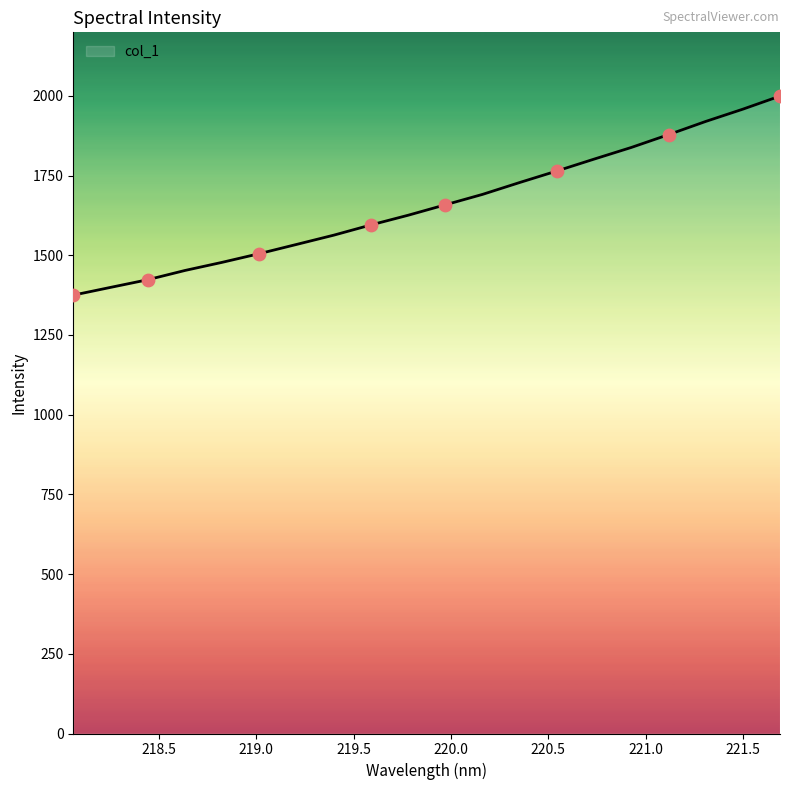

What is the maximum value shown in the chart?

1999.3